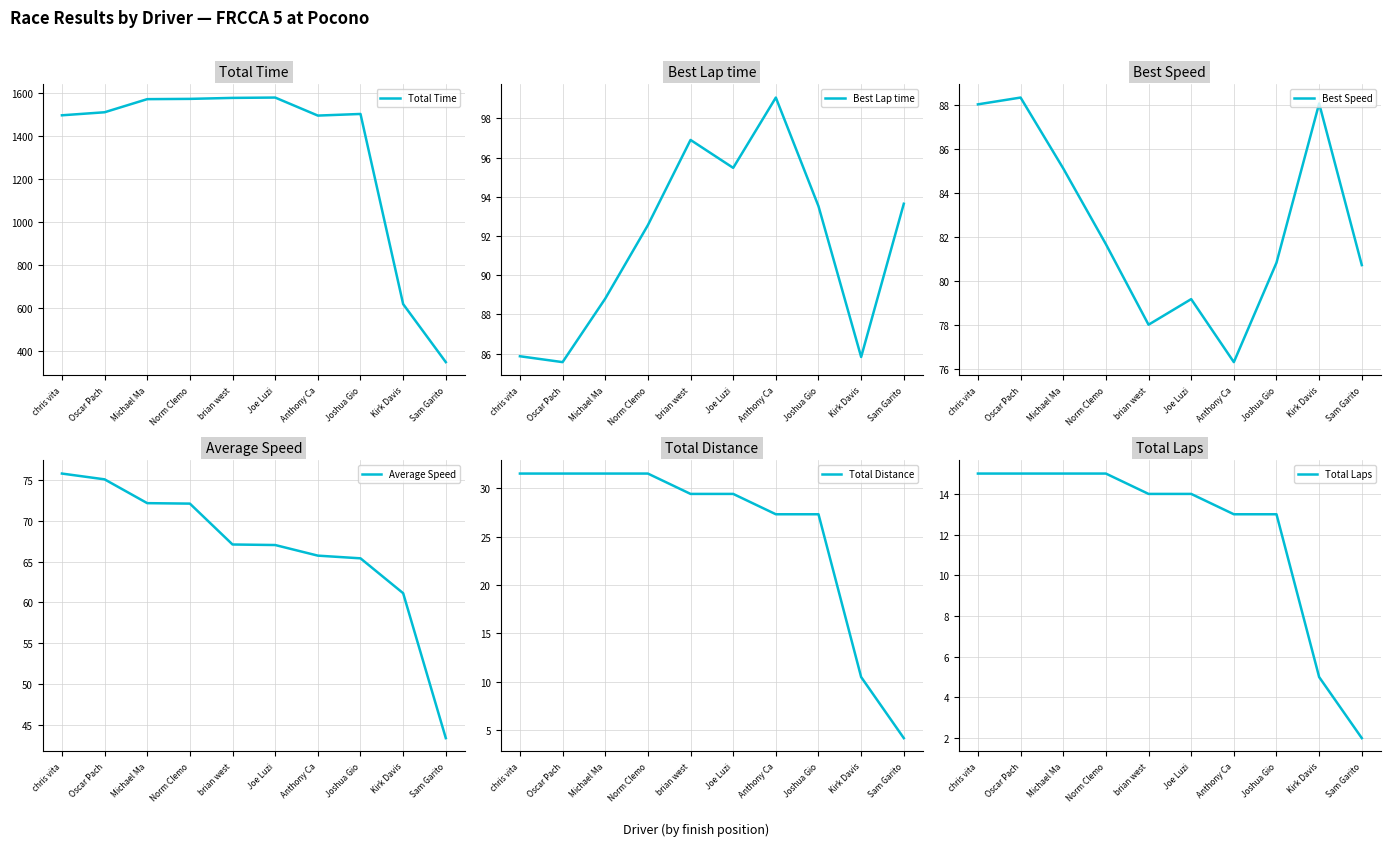

How many data points in Average Speed are less than 67?

4